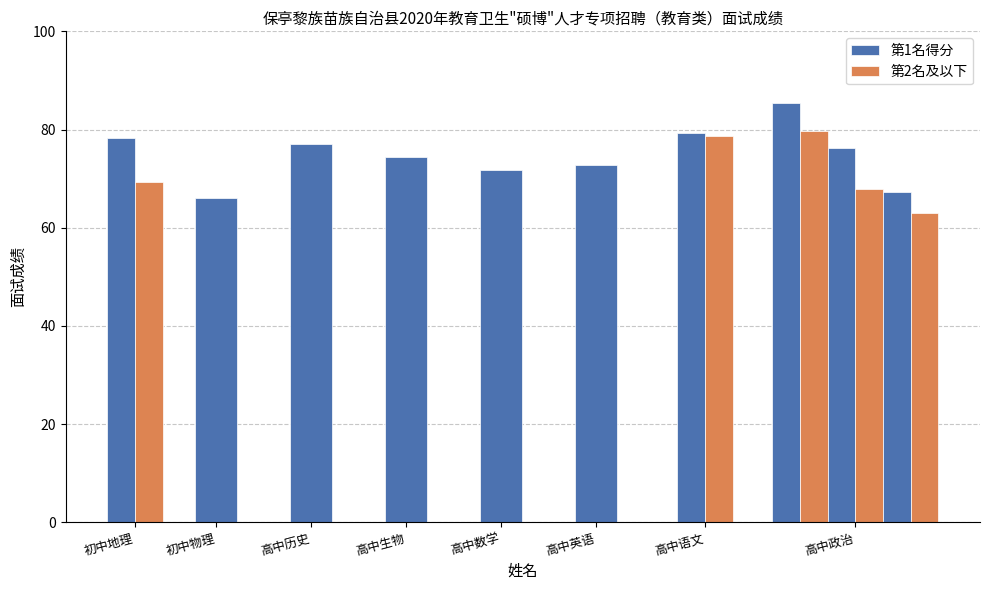

What is the difference between the maximum and minimum values?

22.3